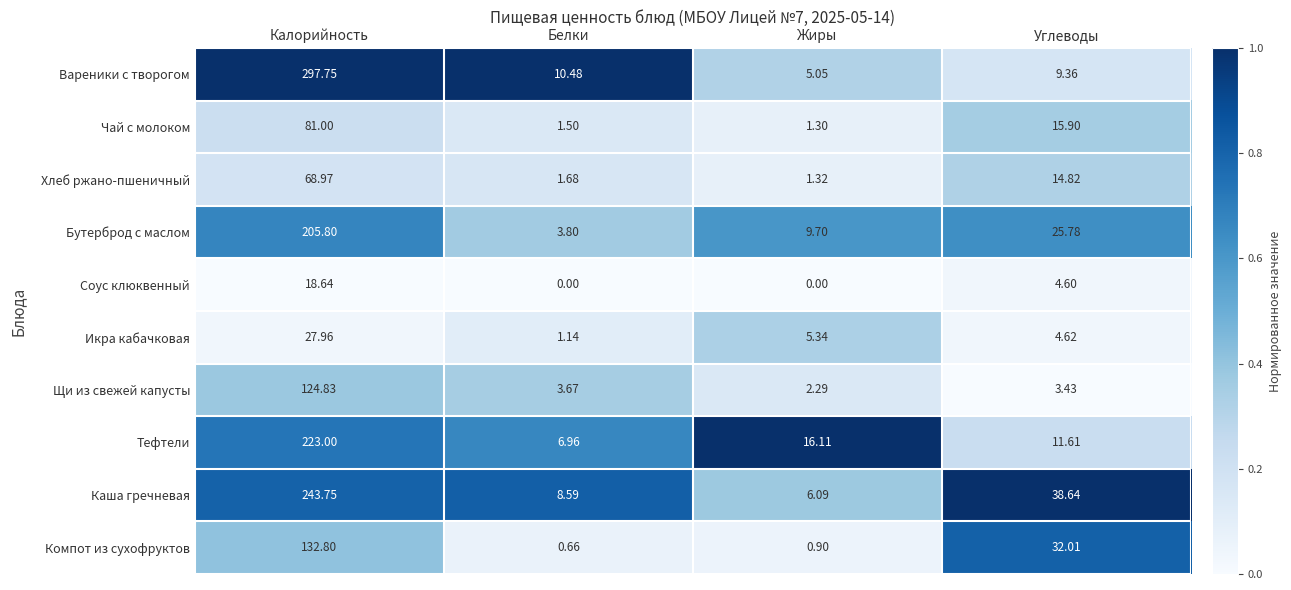

At which label does Соус клюквенный reach its peak?

Калорийность